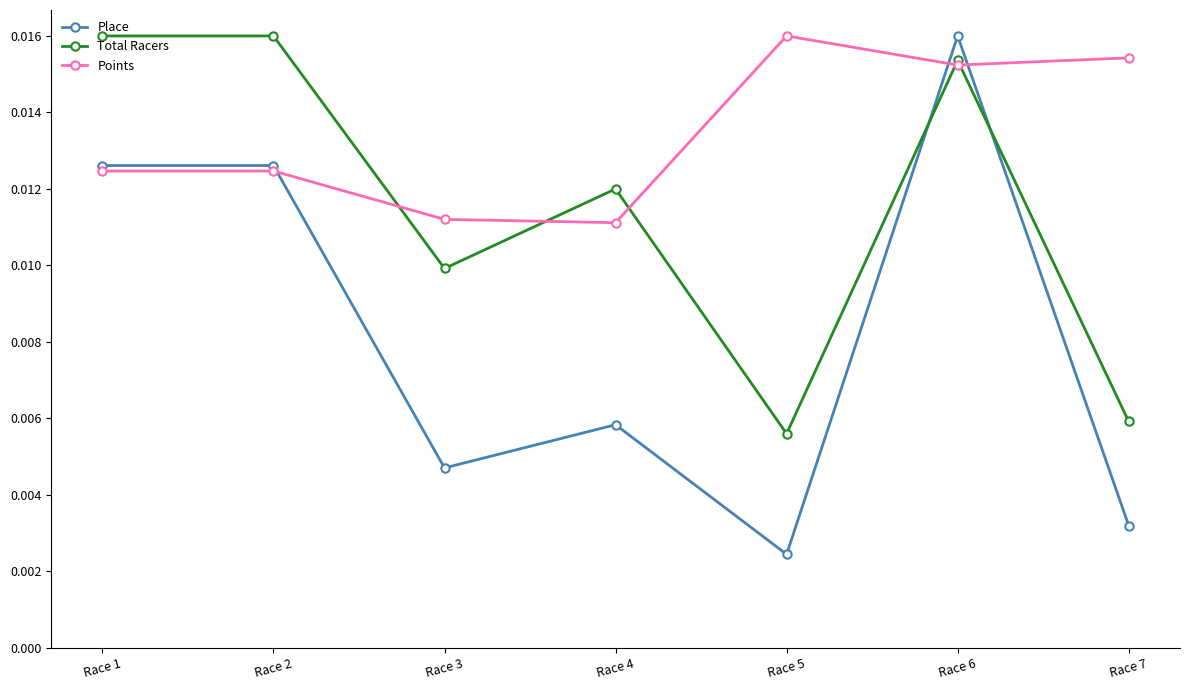

How many data points does each series have?

7